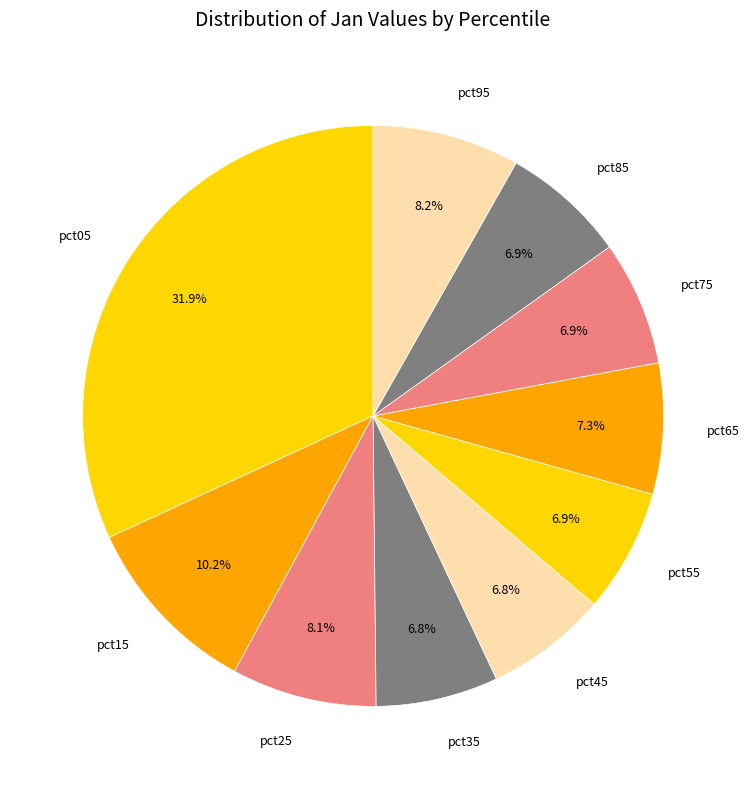

Is there any slice that represents more than half of the pie?

No